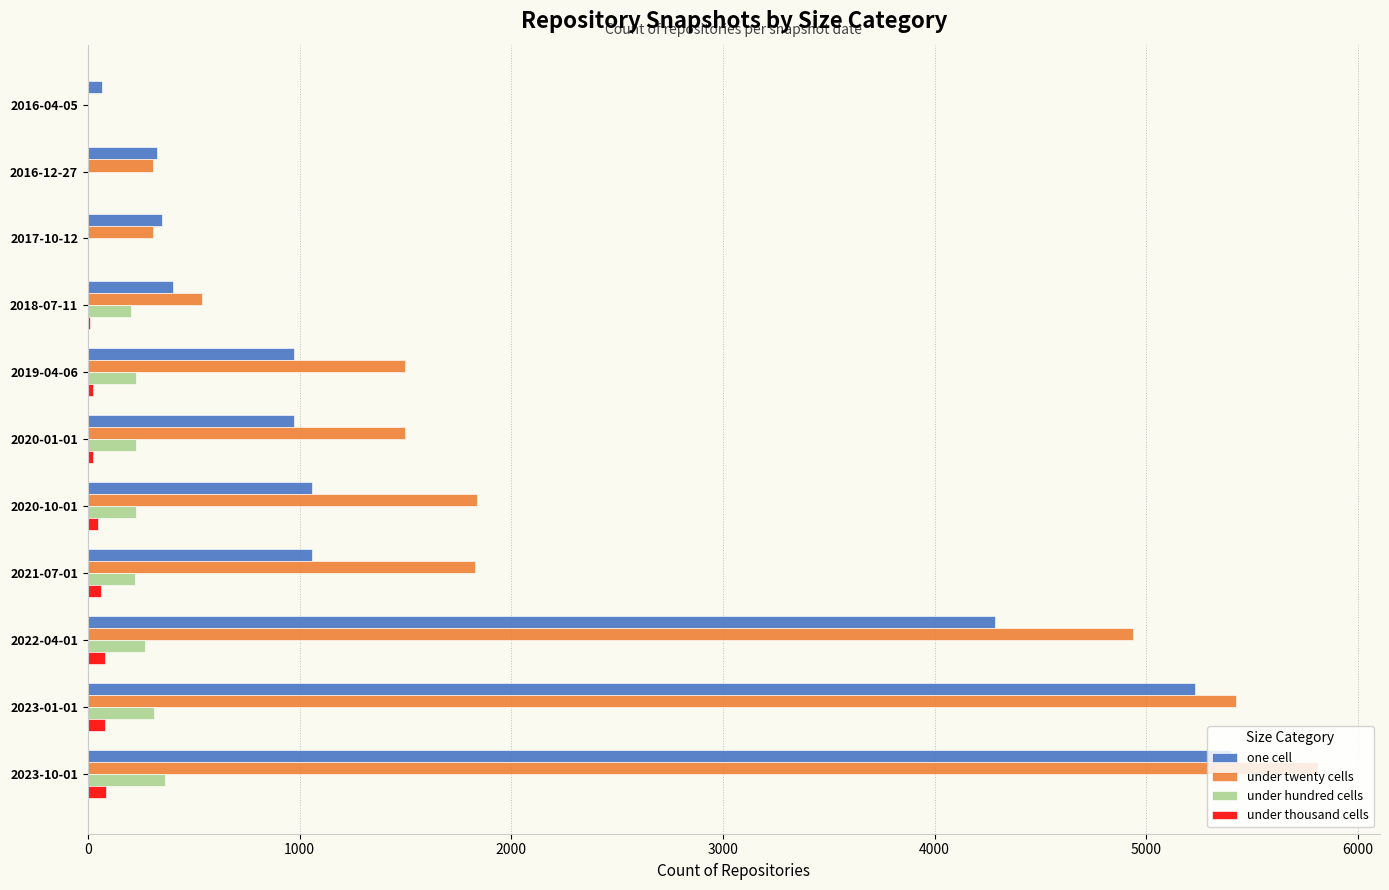

Which category has the highest value across all series?

2023-10-01